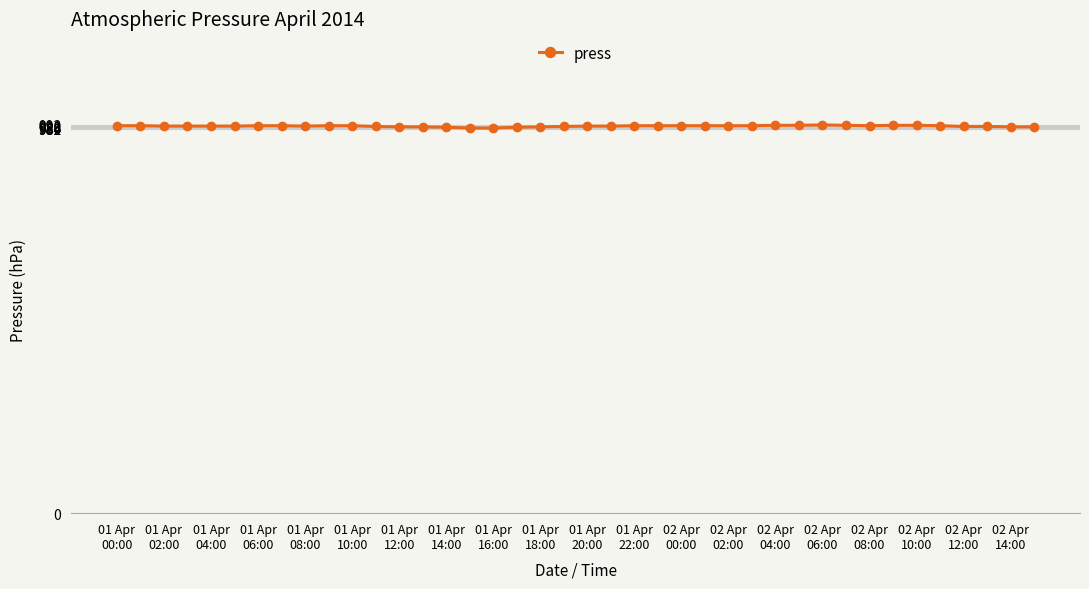

What is the sum of all values?

39557